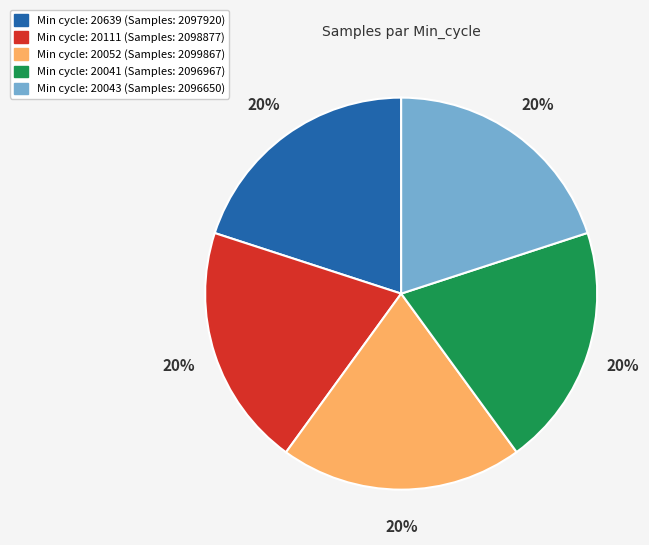

To the nearest percent, what is the average slice percentage?

20%